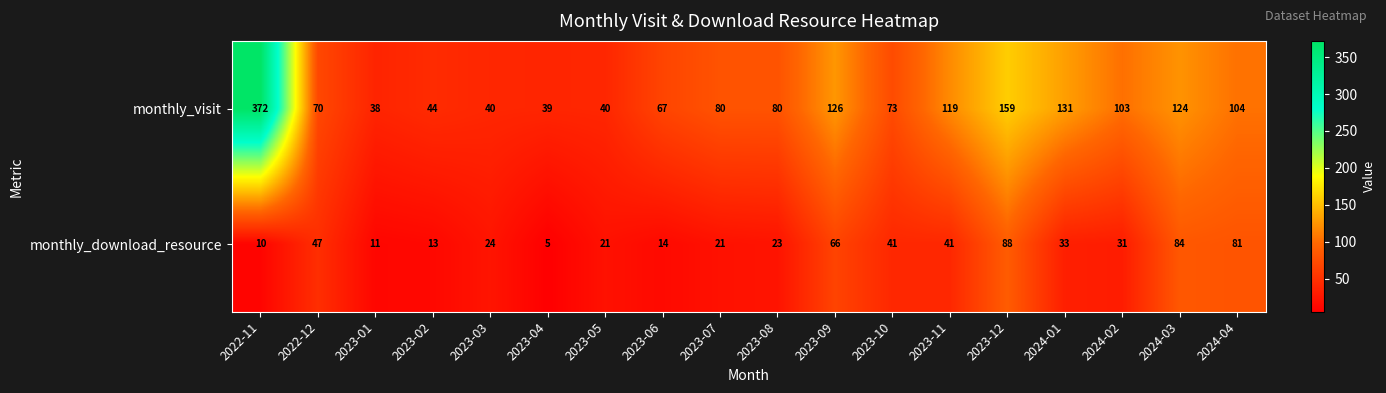

How many distinct data groups are displayed?

2